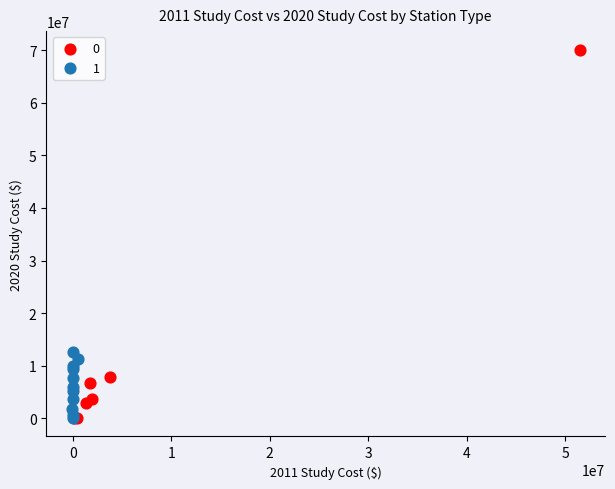

What are all the series names shown in the legend?

0, 1